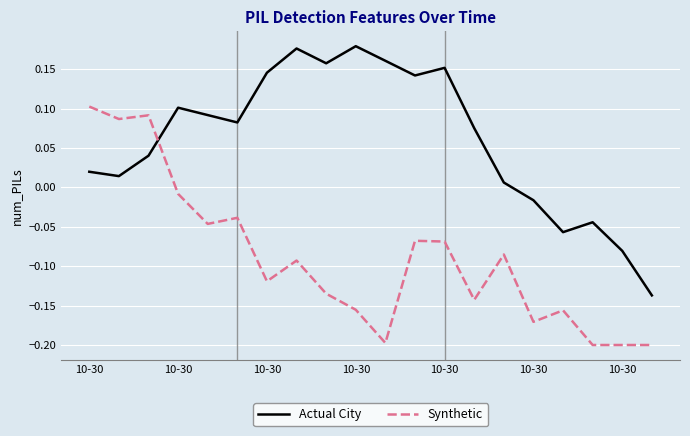

Rank the series by their average value, from lowest to highest.

Synthetic, Actual City